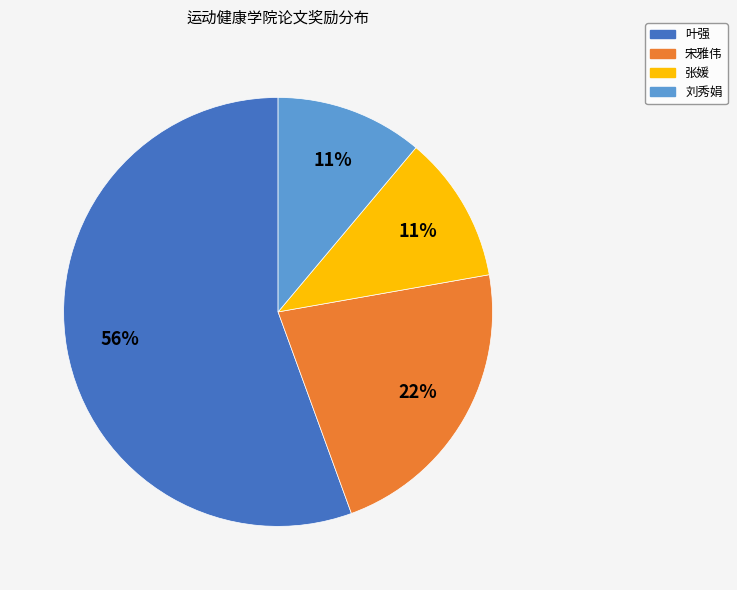

To the nearest percent, what portion does 刘秀娟 represent?

11%